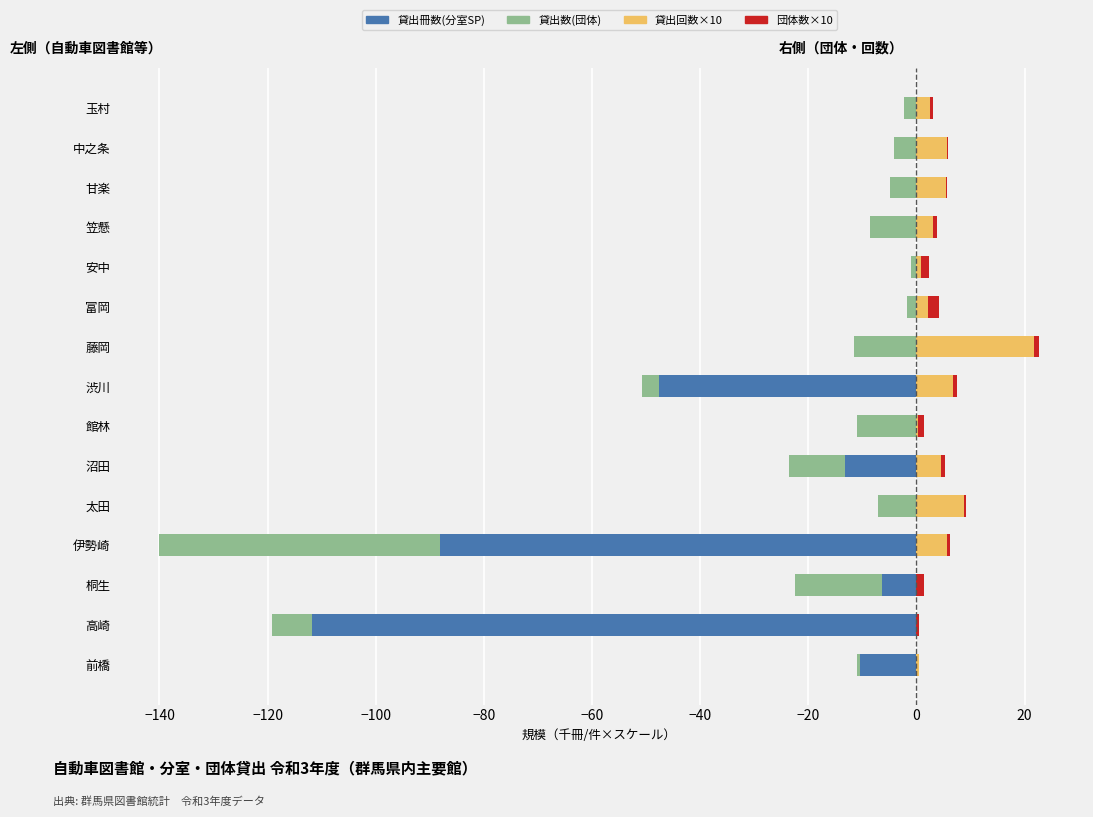

What are all the series names shown in the legend?

貸出冊数(分室SP), 貸出数(団体), 貸出回数, 団体数